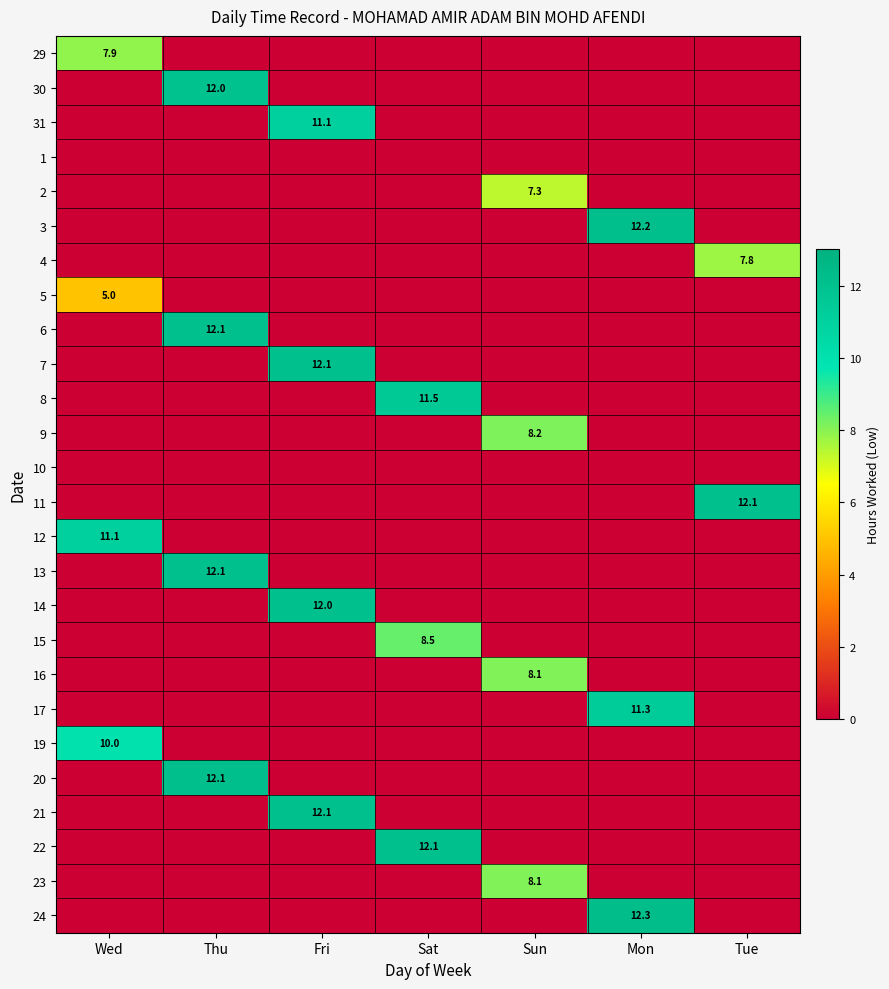

How many 9 values are between 0 and 1?

6